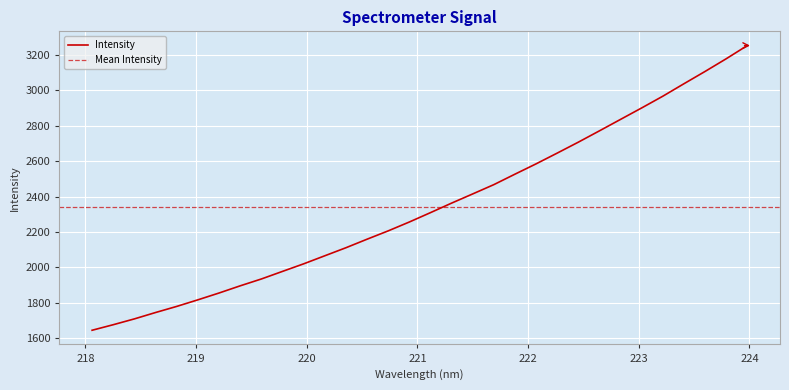

What is the approximate value at 223.9802?

3252.0